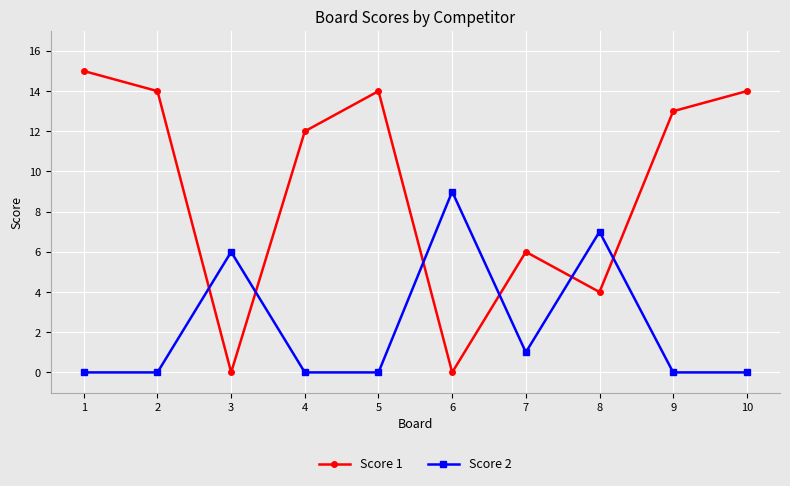

Does the chart have visible grid lines?

Yes